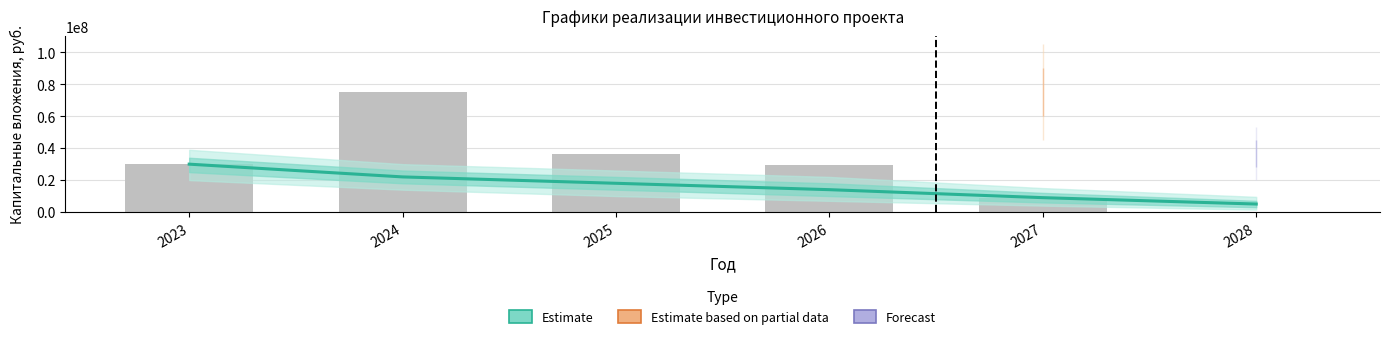

What is the value of the Estimate bar at the 5th from the left?

9000000